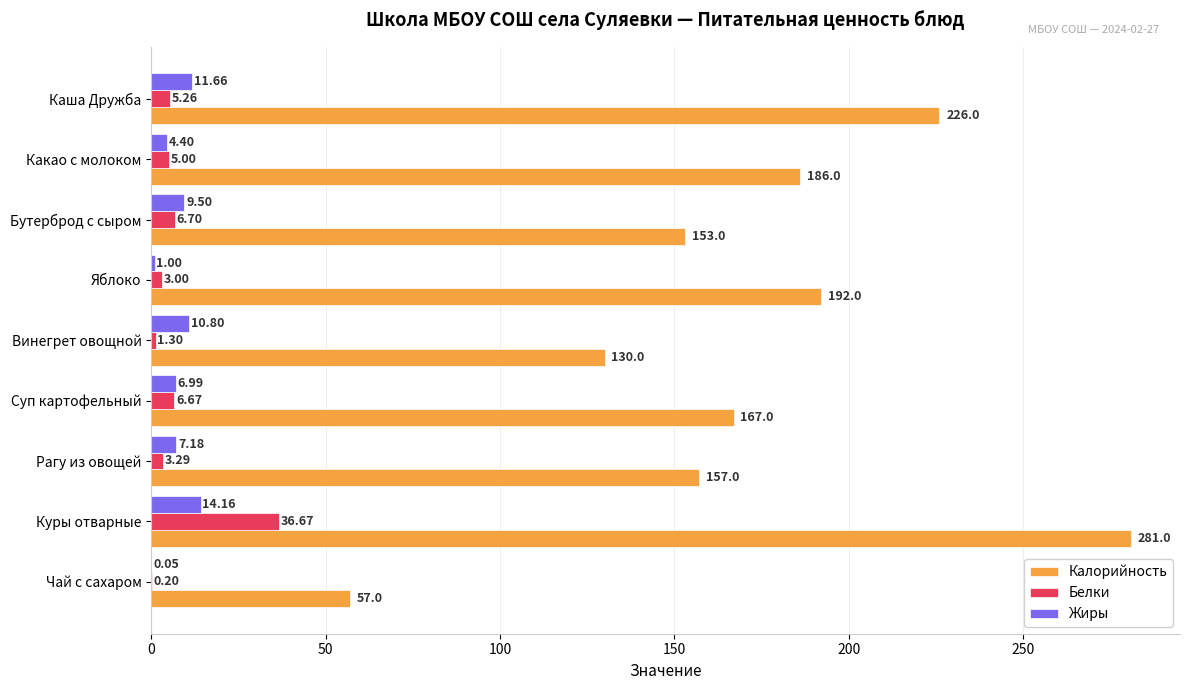

Which series changed the most between Какао с молоком and Яблоко?

Калорийность